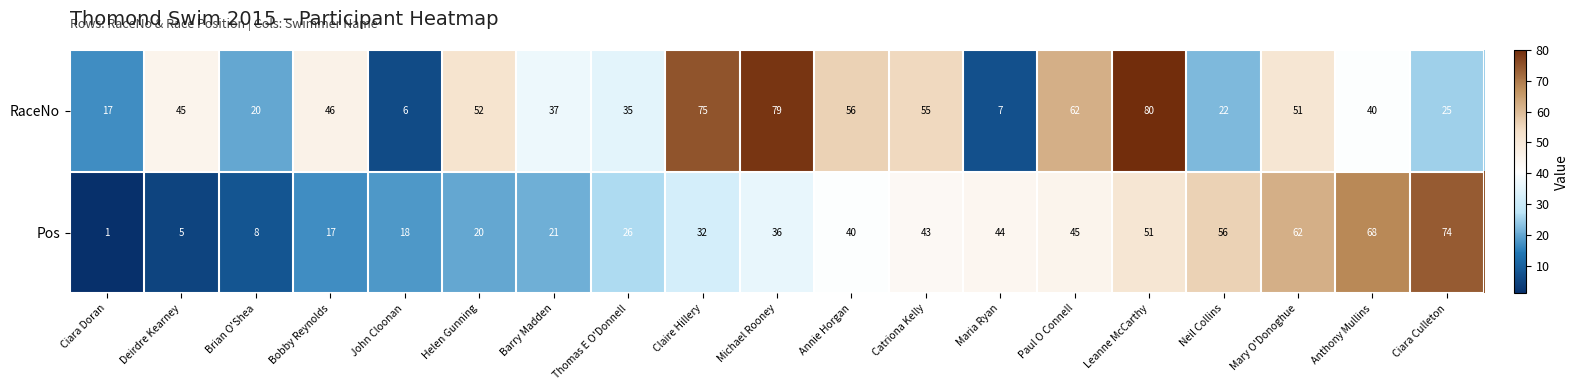

What is the maximum value shown in the chart?

80